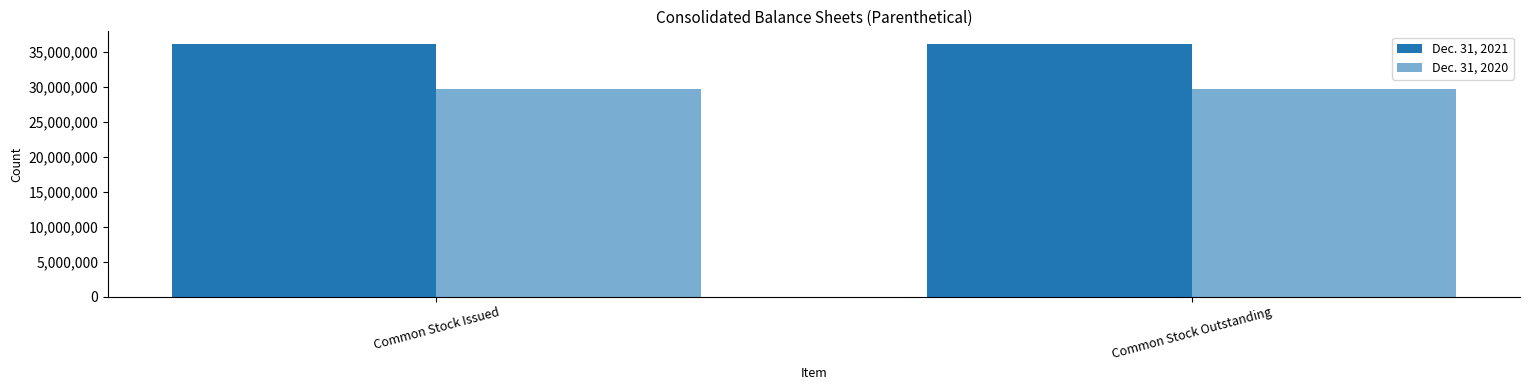

At which label is Dec. 31, 2020 closest to 29656130?

Common Stock Issued